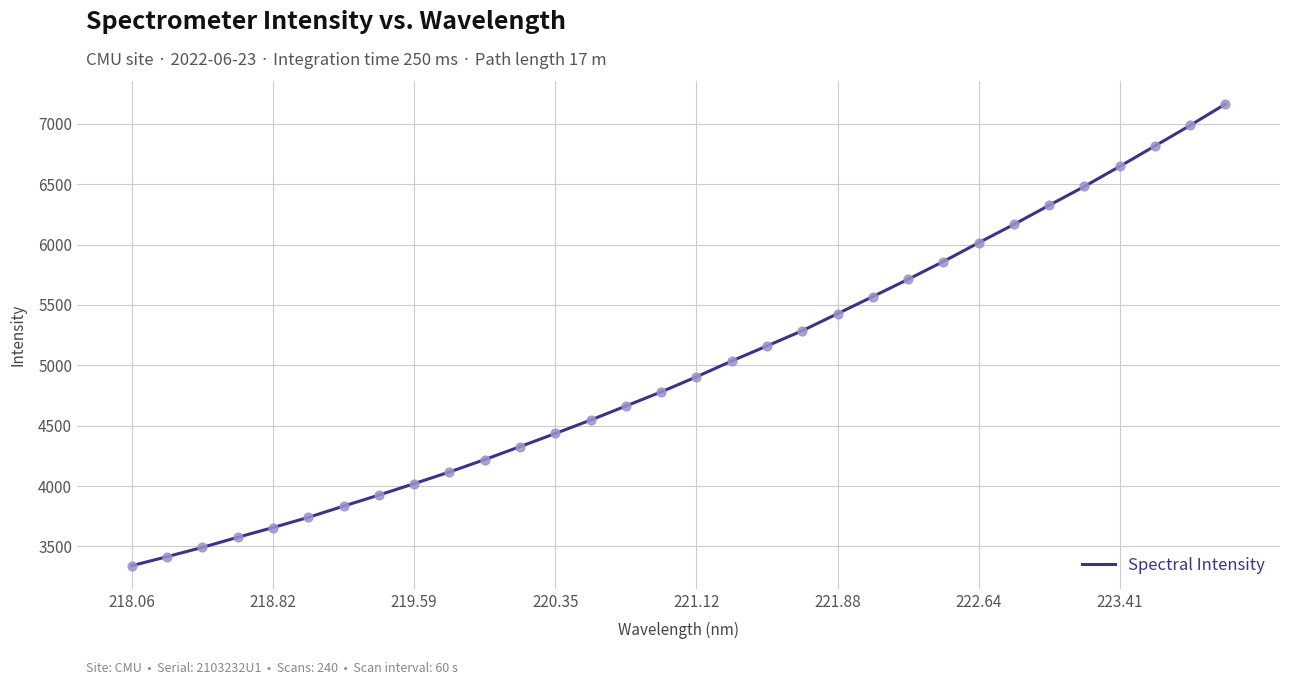

What is the minimum value shown in the chart?

3339.9